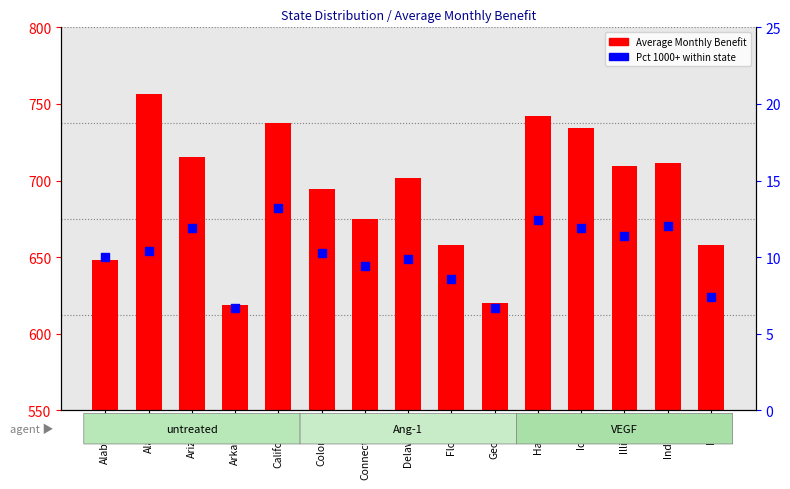

What is the total value across all series at Iowa?

665.6